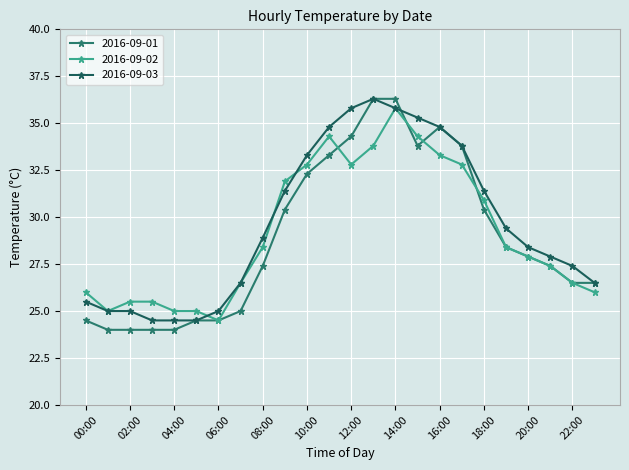

What is the average value of the 2016-09-03 series?

29.7